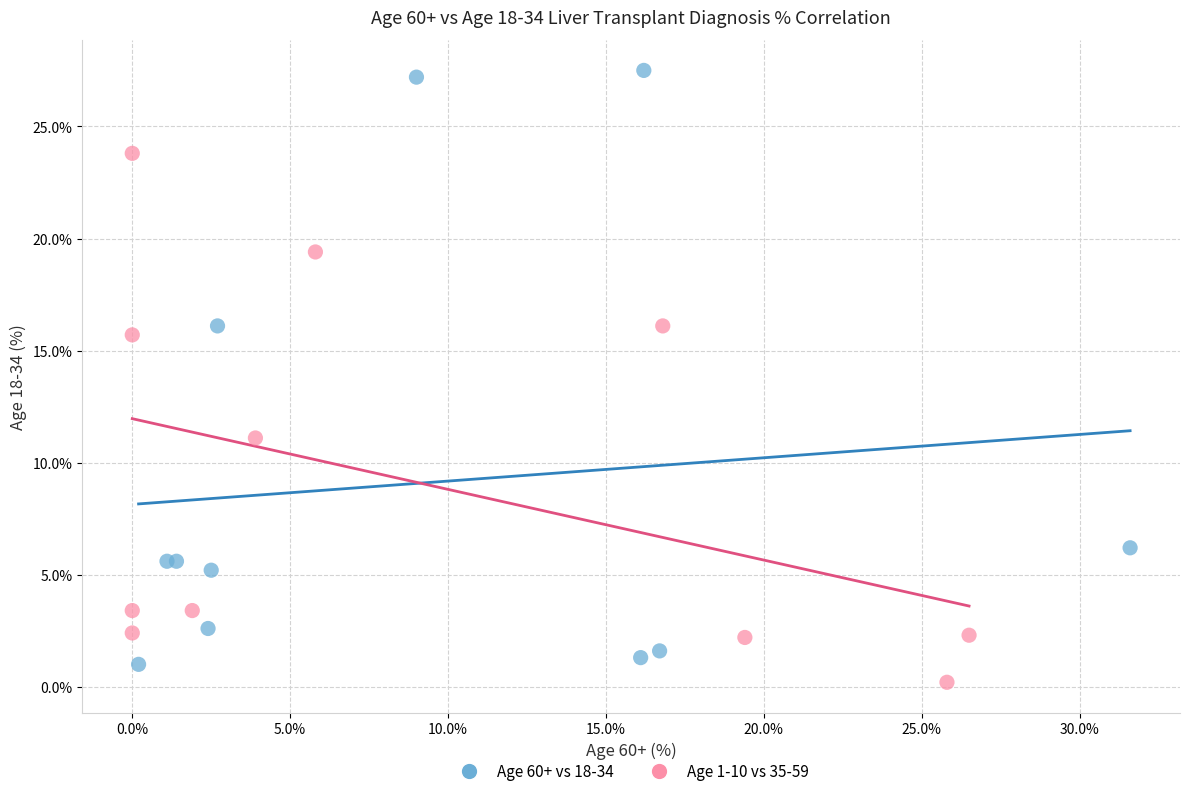

What are all the series names shown in the legend?

Age 60+ vs 18-34, Age 1-10 vs 35-59